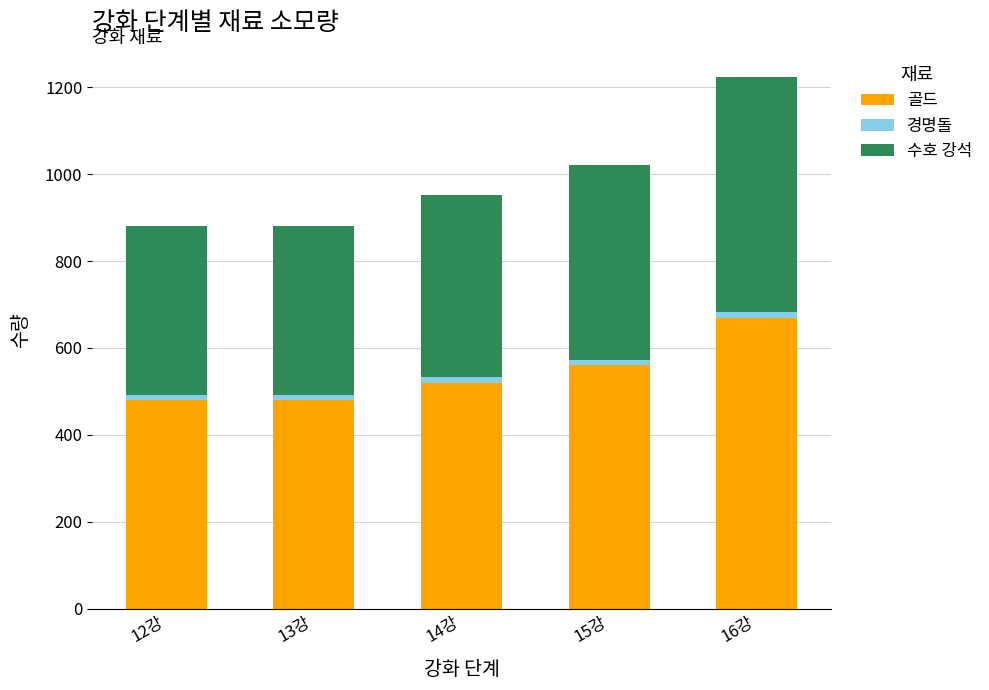

At which category is the sum across all series the highest?

16강